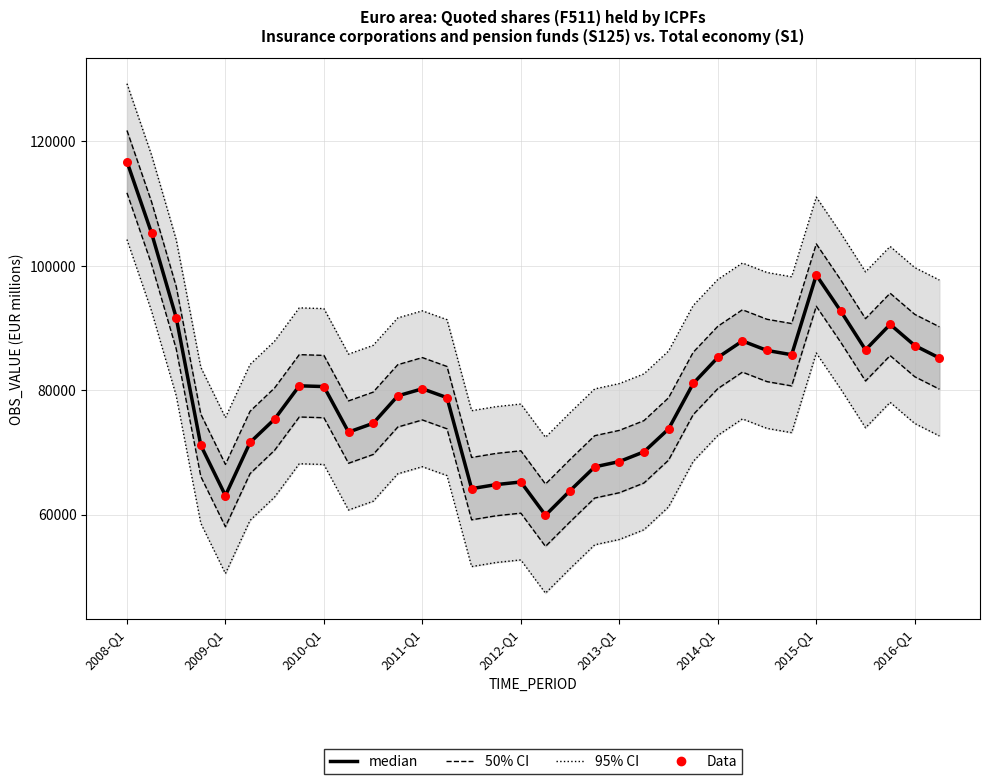

What are all the series names shown in the legend?

50% CI, 95% CI, median, Data